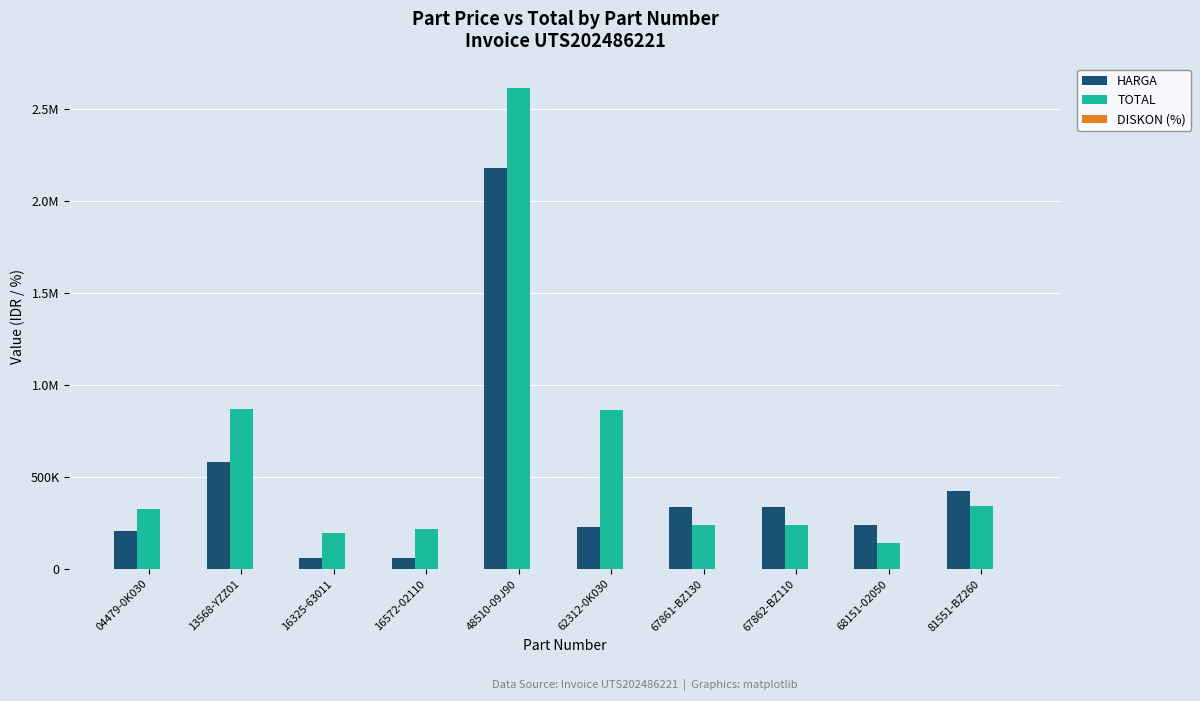

Are the bars horizontal?

No